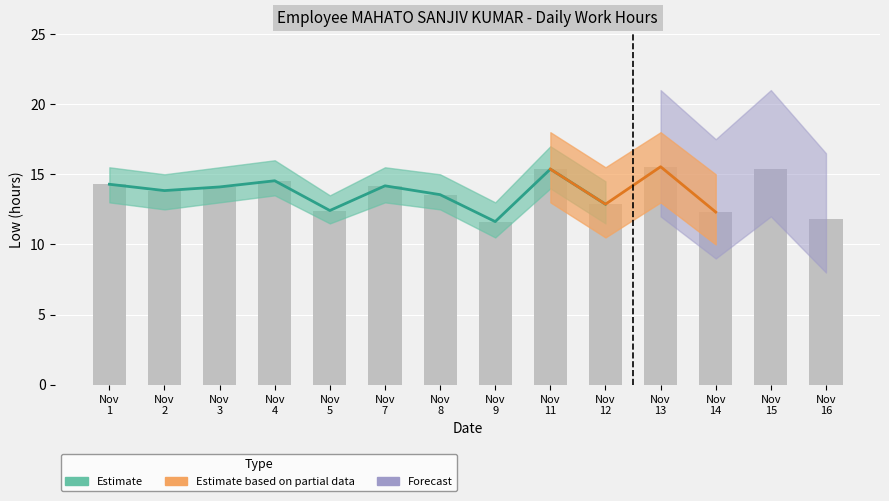

What is the sum of all values?

191.8